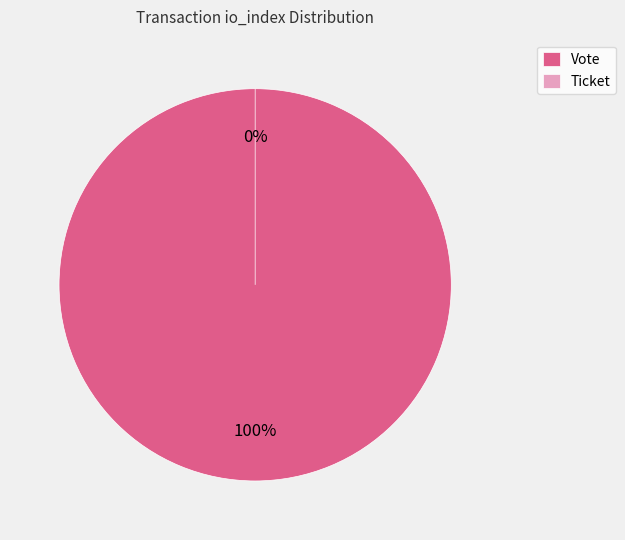

Which category accounts for the majority?

Vote